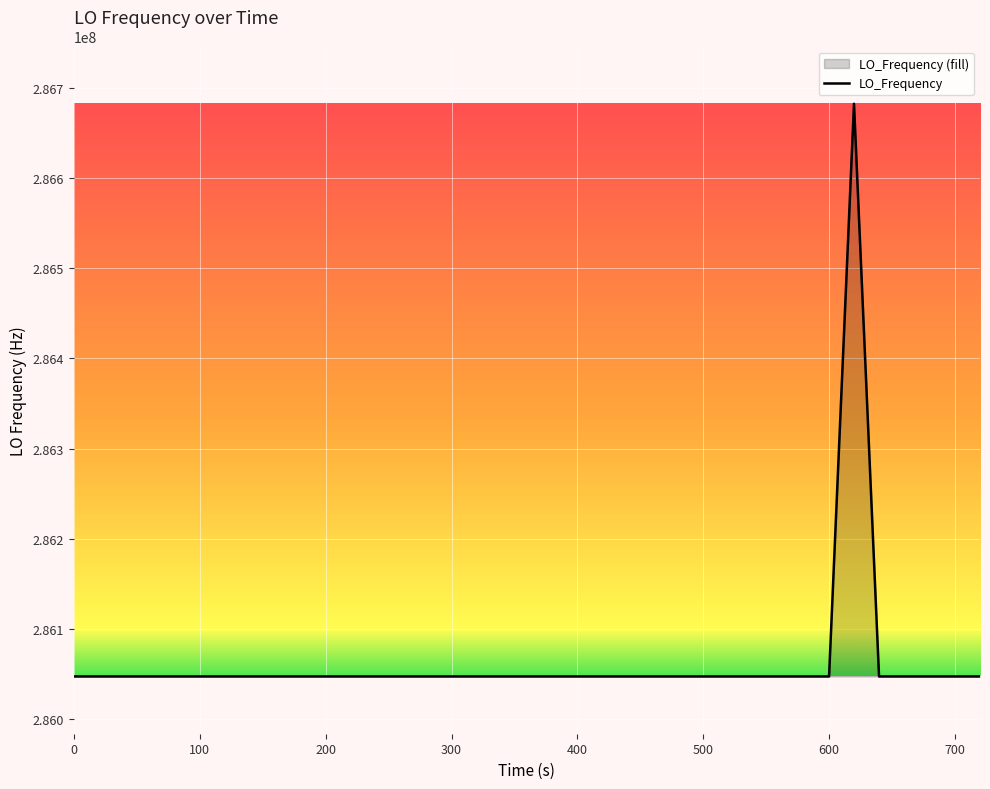

What is the difference between the maximum and minimum values?

635706.1